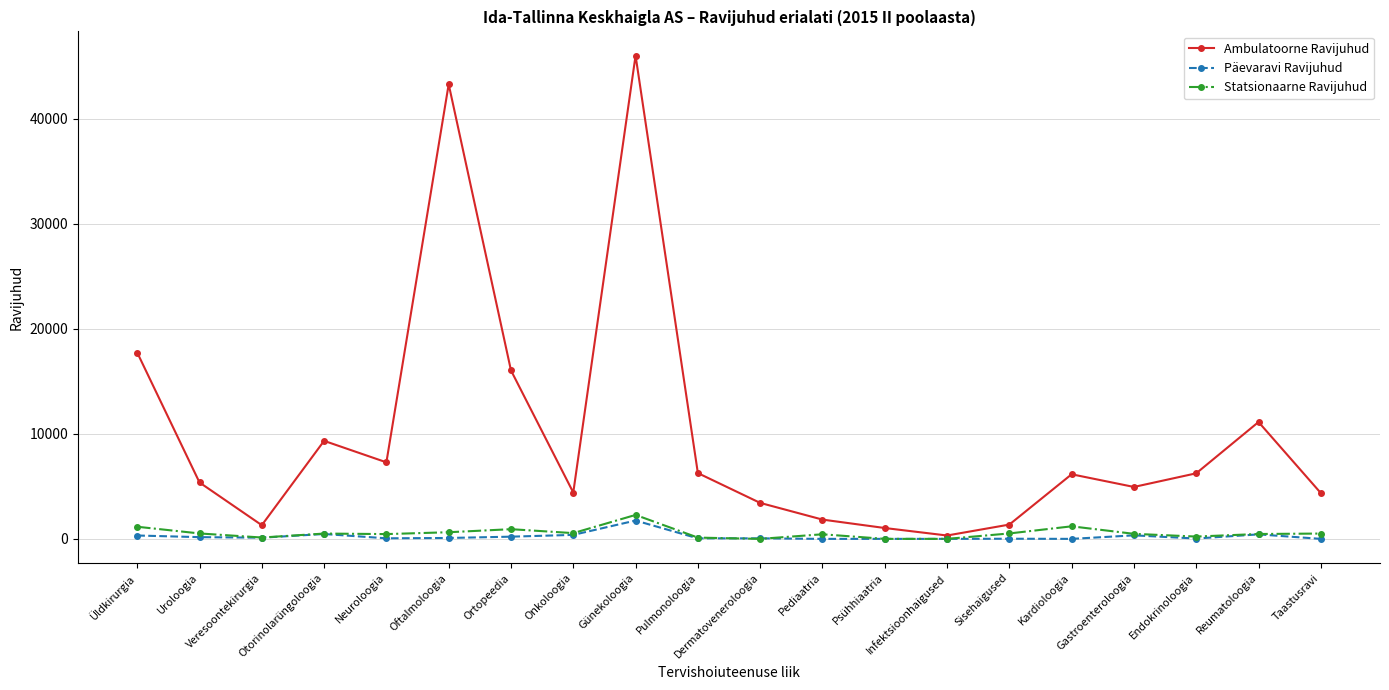

What is the label of the 11th point from the left?

Dermatoveneroloogia